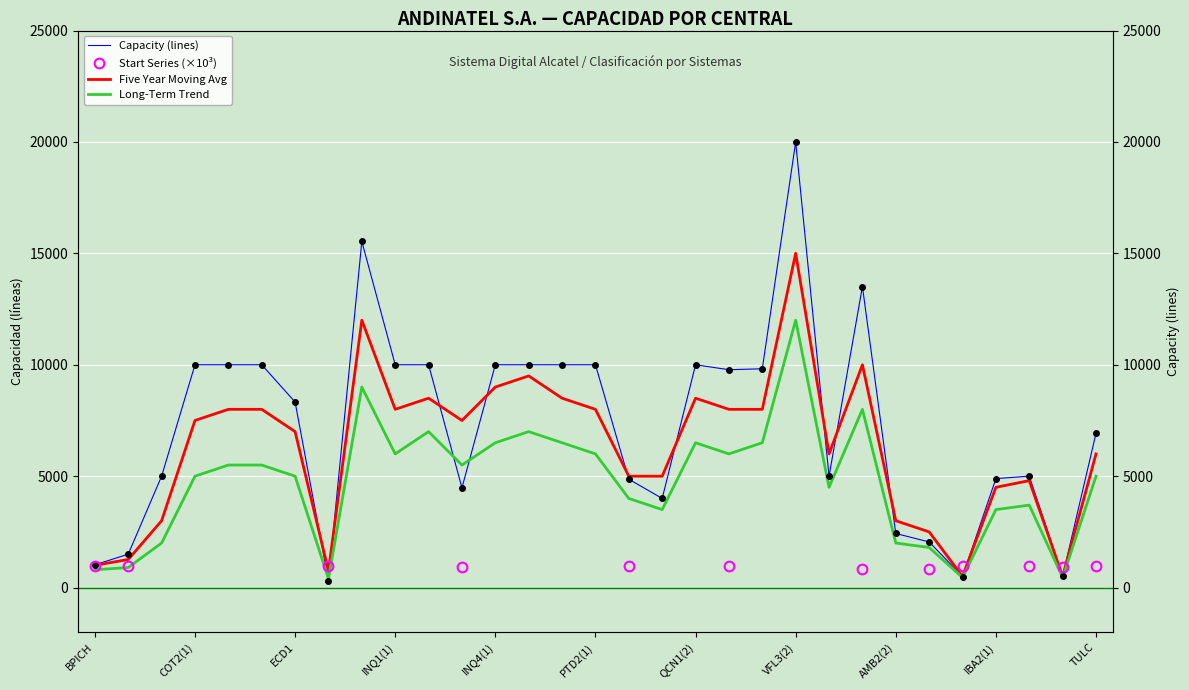

Which series has the largest total across all categories?

Capacity (lines)